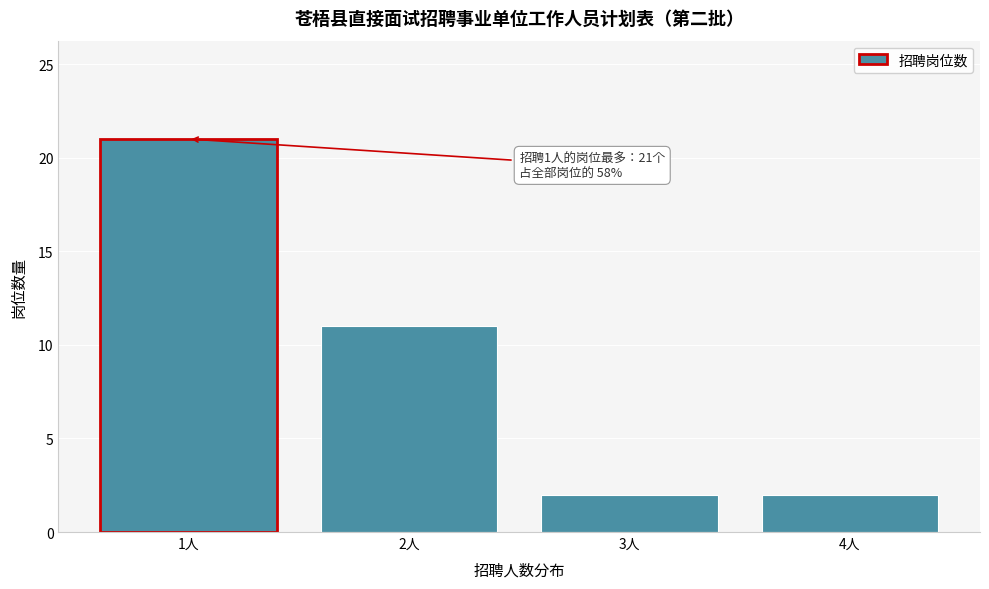

Reading right to left, what are all the values shown in this chart?

2	2	11	21